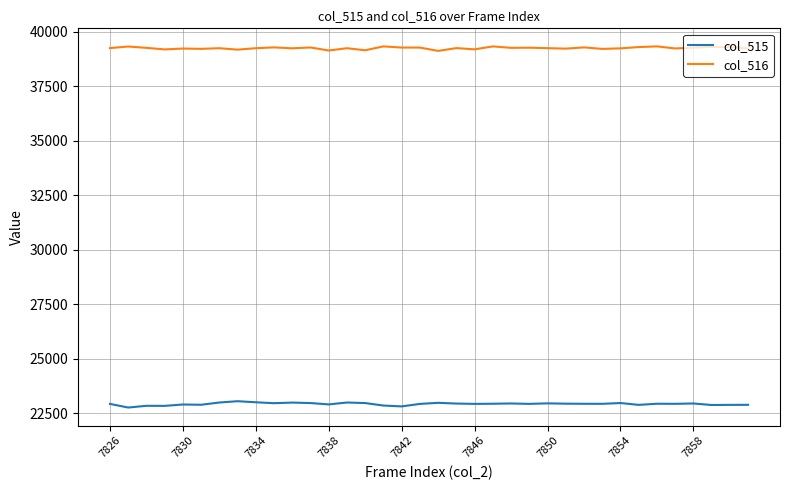

How many lines are shown in the chart?

2